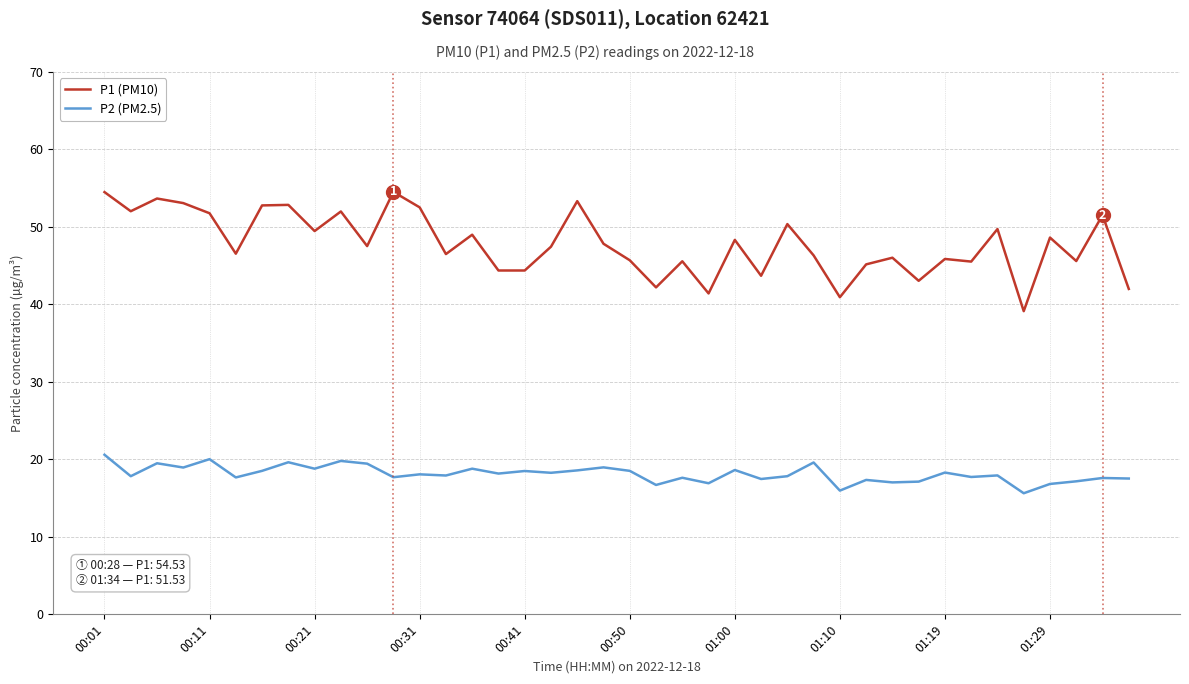

What is the sum of all P2 (PM2.5) values?

725.3